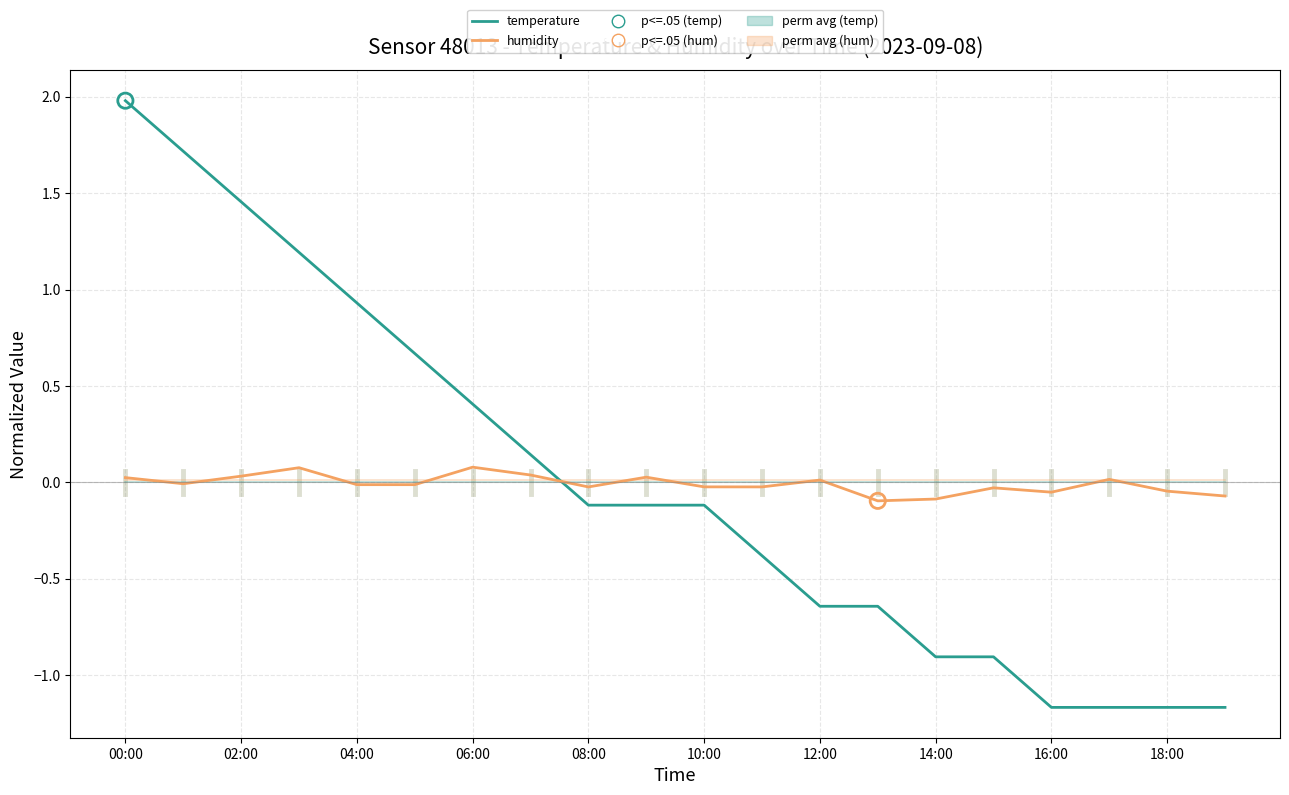

What is the maximum value shown in the chart?

2.0